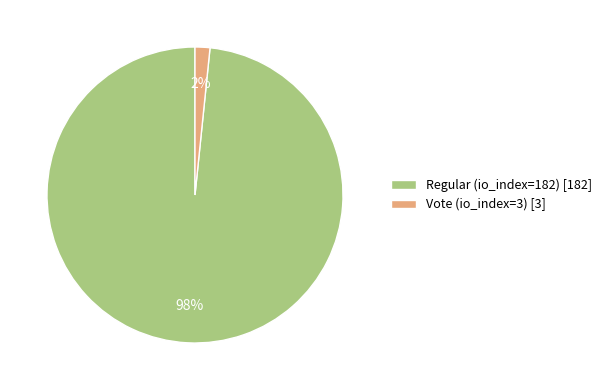

Combined, do Regular (io_index=182) [182] and Vote (io_index=3) [3] account for over 50%?

Yes